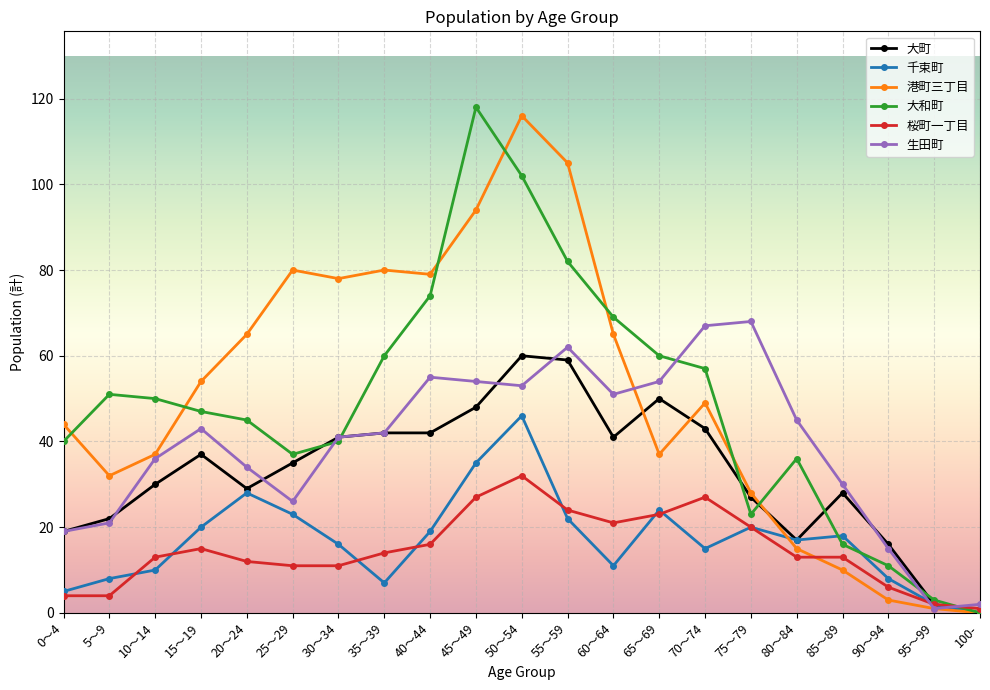

Which series has the largest range (max minus min)?

大和町